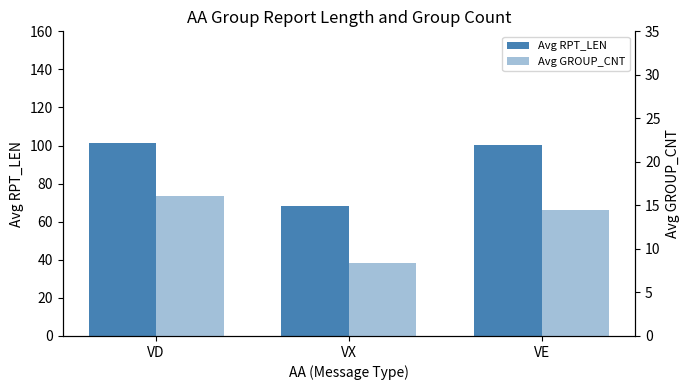

What value does the Avg RPT_LEN series have at VE?

100.5